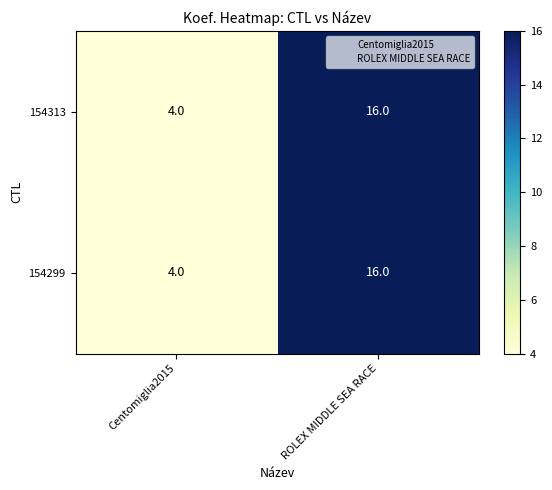

At which category does the chart reach its peak across all series?

ROLEX MIDDLE SEA RACE